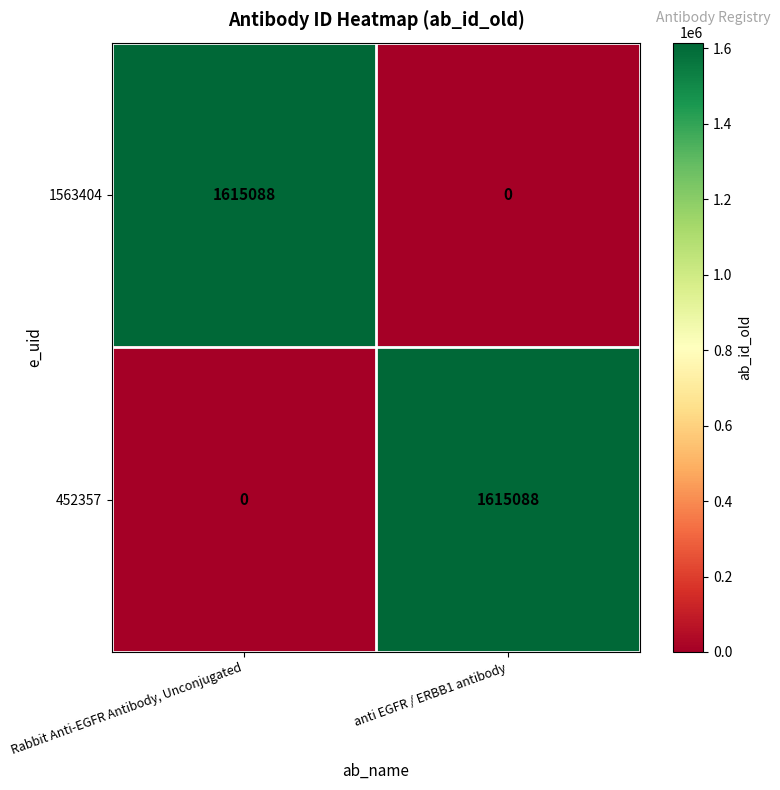

What is the sum of all 452357 values?

1615088